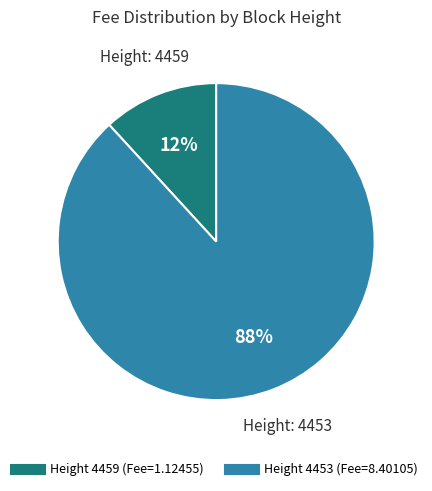

To the nearest percent, what is the difference between the largest and smallest slice percentages?

76%